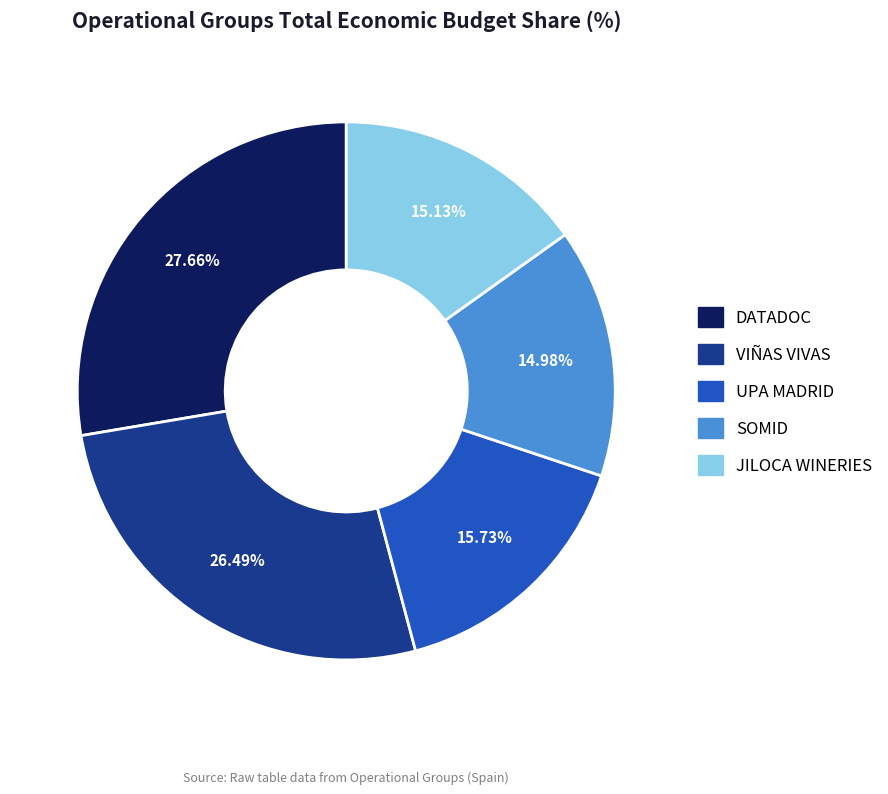

How many slices are in this pie chart?

5